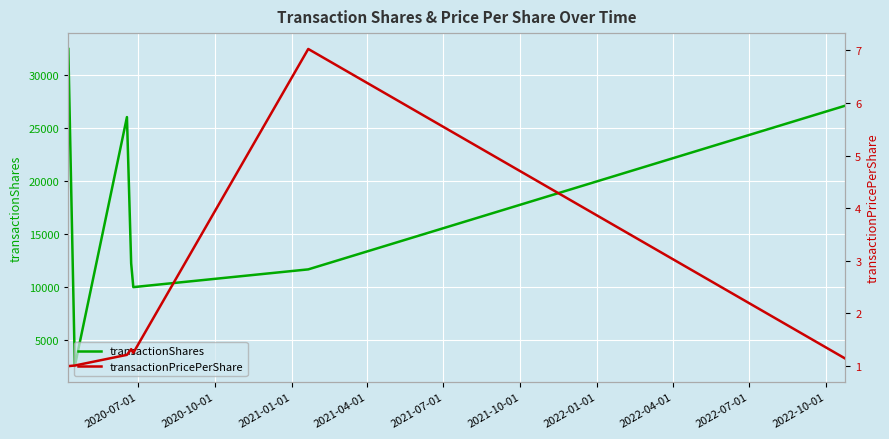

What is the minimum value for transactionShares?

2566